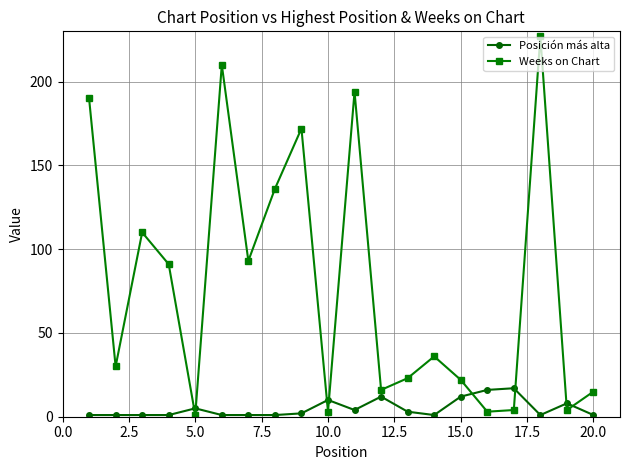

What is the sum of all Weeks on Chart values?

1580